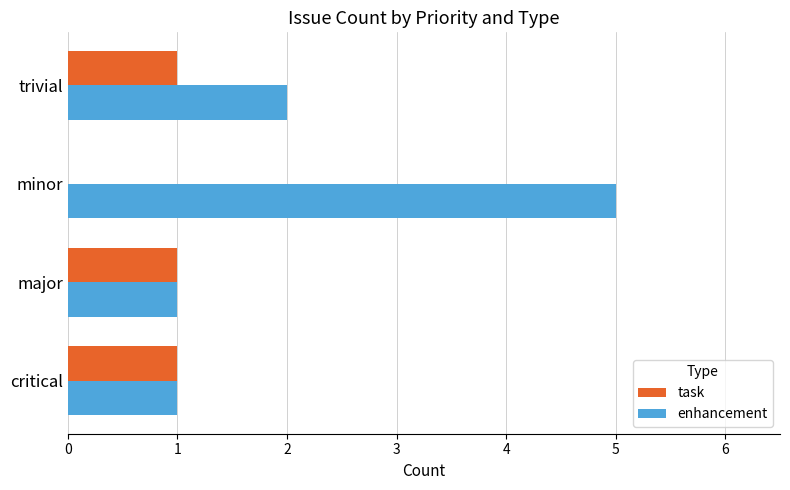

Where is task nearest to the value 0?

minor